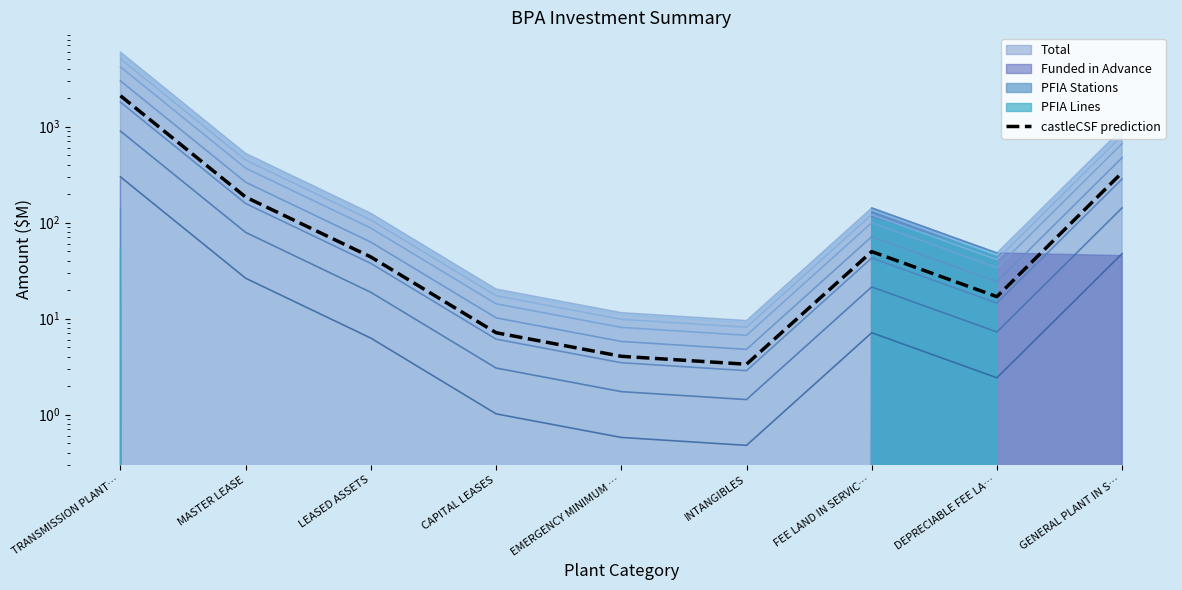

How many points are higher than both their immediate neighbors (excluding endpoints)?

1